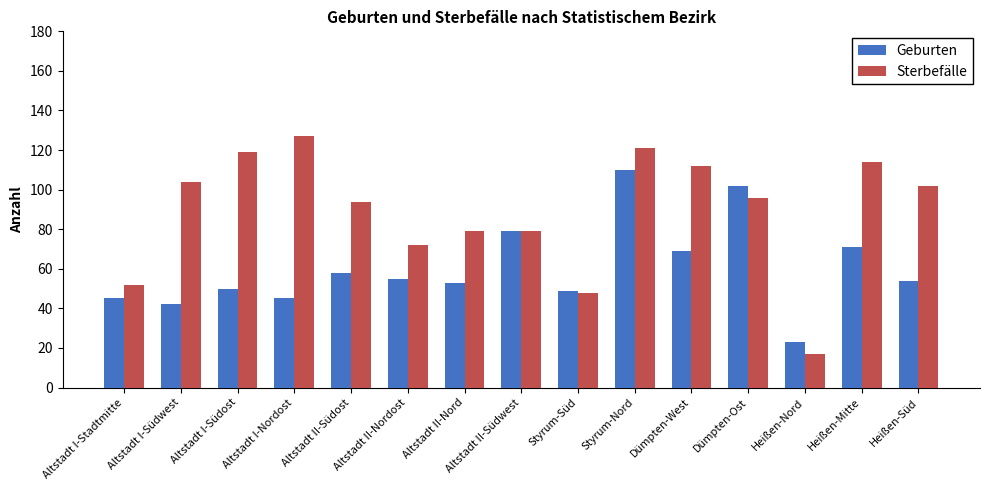

Reading left to right, transcribe all the data shown in this chart.

Geburten: 45	42	50	45	58	55	53	79	49	110	69	102	23	71	54
Sterbefälle: 52	104	119	127	94	72	79	79	48	121	112	96	17	114	102